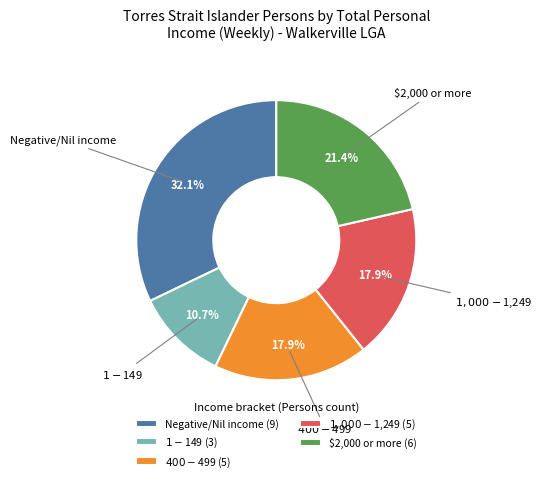

What is the ratio of the value at $2,000 or more (6) to the value at Negative/Nil income (9)?

0.7